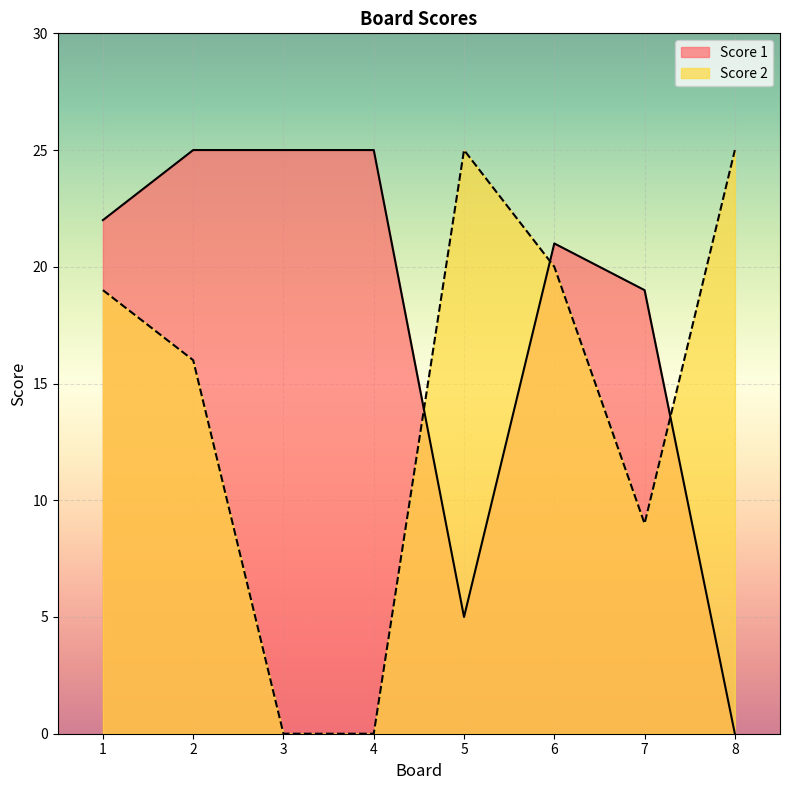

Is it true that Score 1 equals 9 at 4?

False